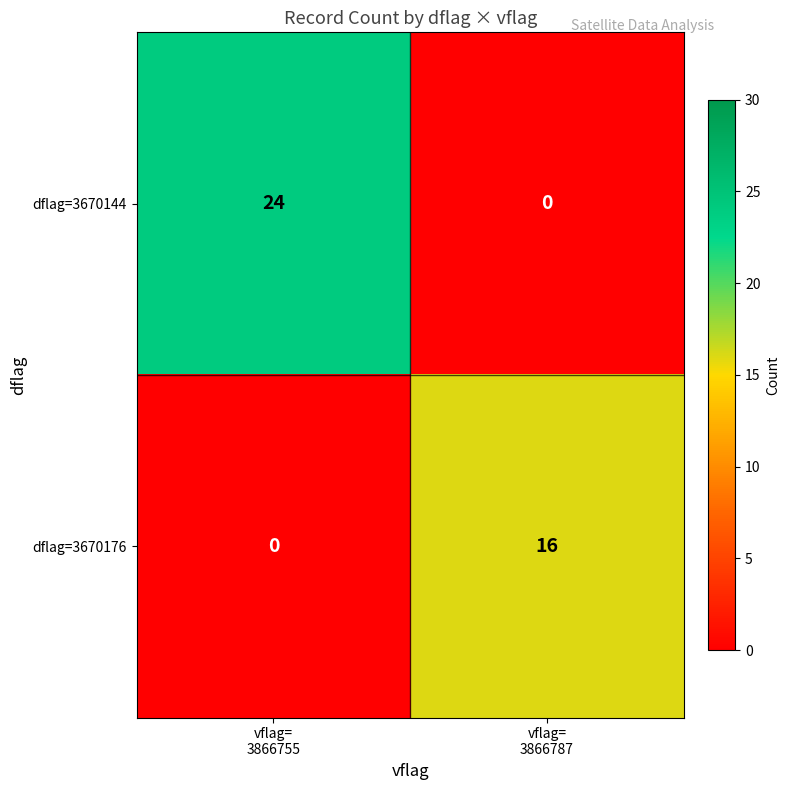

Which series has the largest range (max minus min)?

dflag=3670144